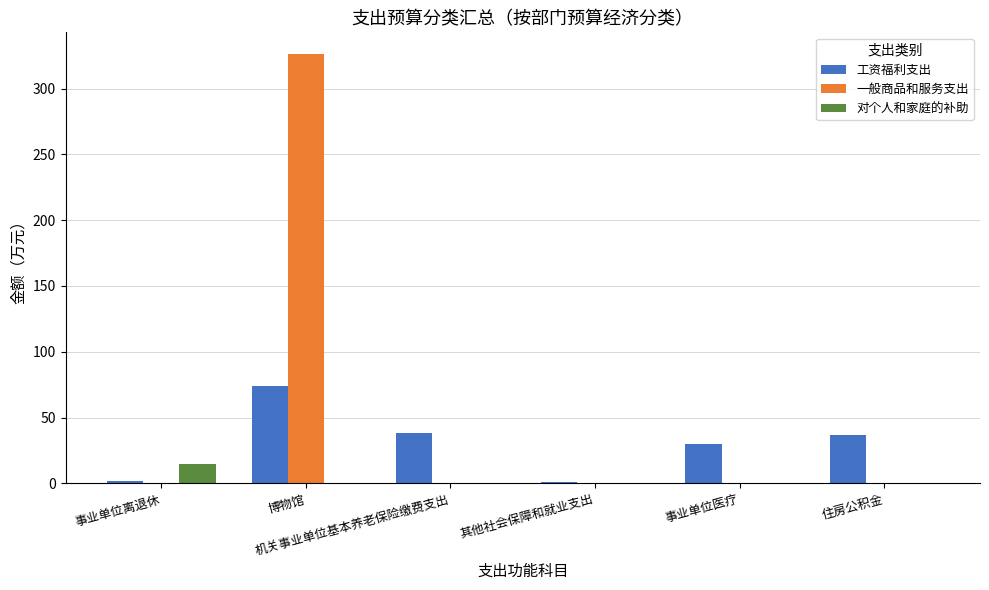

Between 博物馆 and 住房公积金, which series saw the biggest shift?

一般商品和服务支出